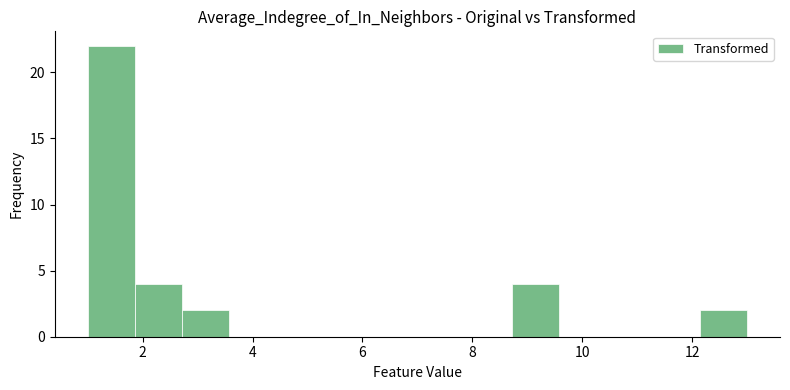

Which range on the x-axis has the tallest bar?

1.0 to 1.8